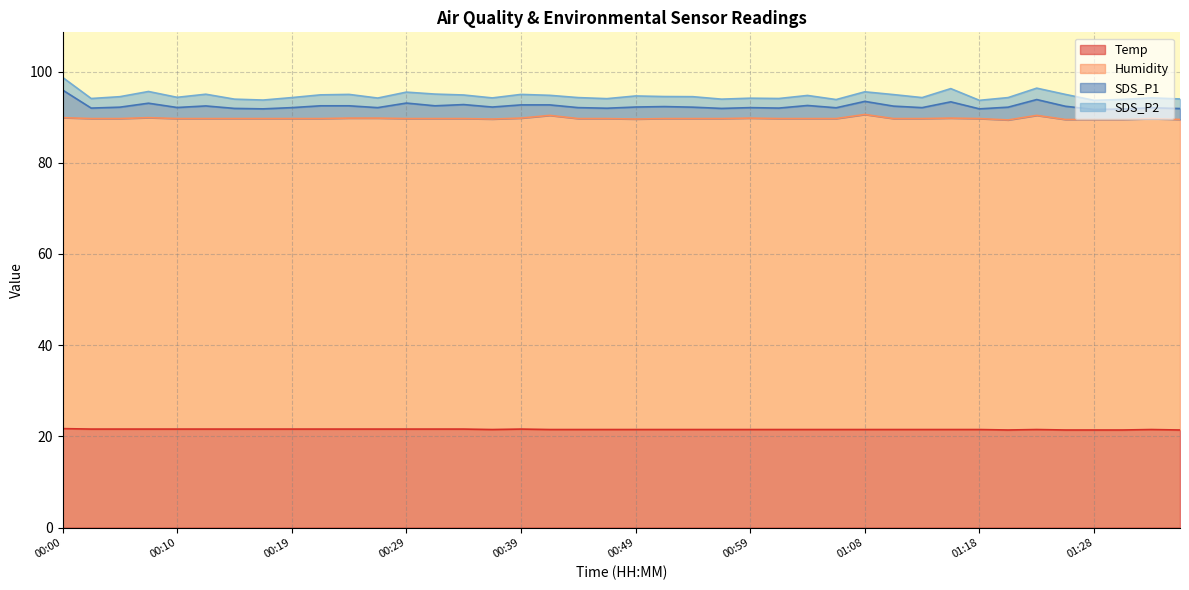

Reading left to right, transcribe all the data shown in this chart.

Temp: 00:00=21.7	00:02=21.6	00:05=21.6	00:07=21.6	00:10=21.6	00:12=21.6	00:15=21.6	00:17=21.6	00:19=21.6	00:22=21.6	00:24=21.6	00:27=21.6	00:29=21.6	00:32=21.6	00:34=21.6	00:37=21.5	00:39=21.6	00:42=21.5	00:44=21.5	00:46=21.5	00:49=21.5	00:51=21.5	00:54=21.5	00:56=21.5	00:59=21.5	01:01=21.5	01:04=21.5	01:06=21.5	01:08=21.5	01:11=21.5	01:13=21.5	01:16=21.5	01:18=21.5	01:21=21.4	01:23=21.5	01:26=21.4	01:28=21.4	01:31=21.4	01:33=21.5	01:35=21.4
Humidity: 00:00=68.2	00:02=68.1	00:05=68.1	00:07=68.3	00:10=68.1	00:12=68.1	00:15=68.1	00:17=68.1	00:19=68.1	00:22=68.1	00:24=68.2	00:27=68.2	00:29=68.1	00:32=68.1	00:34=68.1	00:37=68.1	00:39=68.2	00:42=68.9	00:44=68.2	00:46=68.2	00:49=68.1	00:51=68.2	00:54=68.2	00:56=68.2	00:59=68.3	01:01=68.2	01:04=68.2	01:06=68.2	01:08=69.1	01:11=68.2	01:13=68.2	01:16=68.3	01:18=68.2	01:21=68.0	01:23=68.9	01:26=68.1	01:28=68.1	01:31=68.1	01:33=68.2	01:35=68.1
SDS_P1: 00:00=6.1	00:02=2.3	00:05=2.5	00:07=3.2	00:10=2.4	00:12=2.8	00:15=2.2	00:17=2.1	00:19=2.4	00:22=2.8	00:24=2.7	00:27=2.3	00:29=3.4	00:32=2.8	00:34=3.1	00:37=2.6	00:39=2.9	00:42=2.3	00:44=2.4	00:46=2.3	00:49=2.6	00:51=2.6	00:54=2.5	00:56=2.2	00:59=2.3	01:01=2.3	01:04=2.9	01:06=2.4	01:08=2.9	01:11=2.7	01:13=2.4	01:16=3.6	01:18=2.1	01:21=2.8	01:23=3.5	01:26=2.9	01:28=2.2	01:31=2.3	01:33=2.4	01:35=2.4
SDS_P2: 00:00=2.8	00:02=2.1	00:05=2.3	00:07=2.6	00:10=2.2	00:12=2.6	00:15=2.0	00:17=1.9	00:19=2.2	00:22=2.4	00:24=2.5	00:27=2.1	00:29=2.4	00:32=2.6	00:34=2.1	00:37=2.0	00:39=2.3	00:42=2.1	00:44=2.2	00:46=2.1	00:49=2.4	00:51=2.2	00:54=2.3	00:56=2.0	00:59=2.1	01:01=2.1	01:04=2.2	01:06=1.8	01:08=2.1	01:11=2.5	01:13=2.2	01:16=2.9	01:18=1.9	01:21=2.1	01:23=2.5	01:26=2.6	01:28=2.0	01:31=2.1	01:33=2.2	01:35=2.1